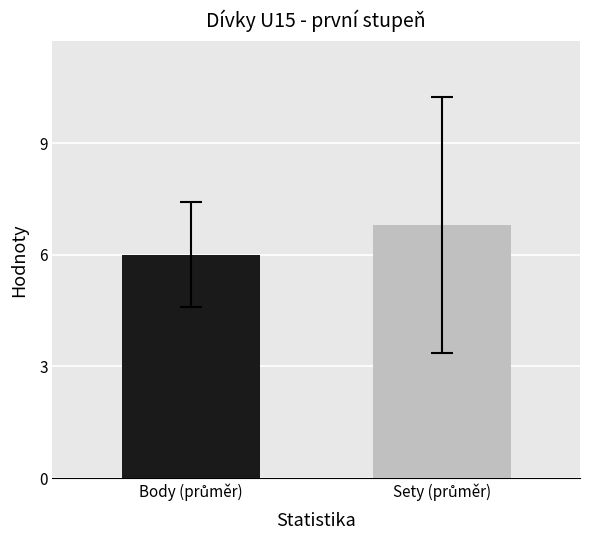

How many values in the Pitnerová Karolína series exceed 6?

1